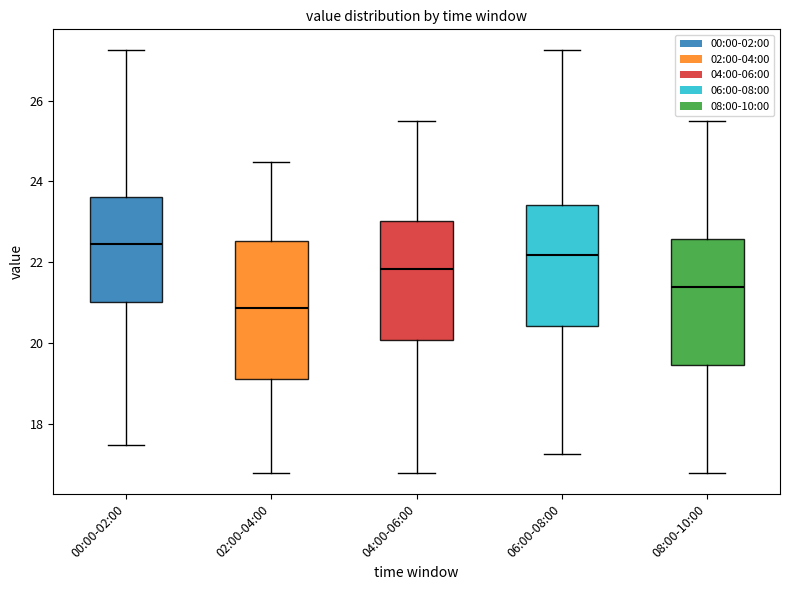

Which box's median line is the highest?

00:00-02:00